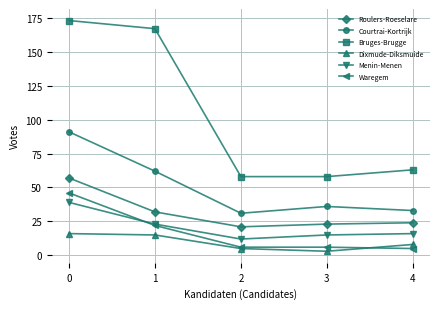

True or false: Waregem and Roulers-Roeselare cross at least once.

False